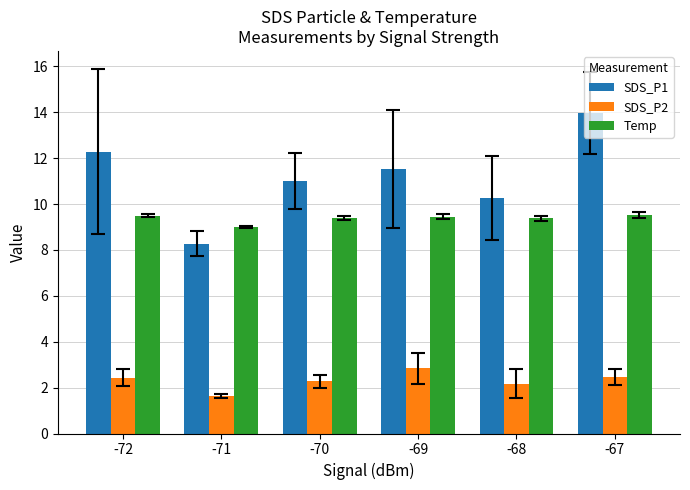

What is the total value across all series at -70?

22.7